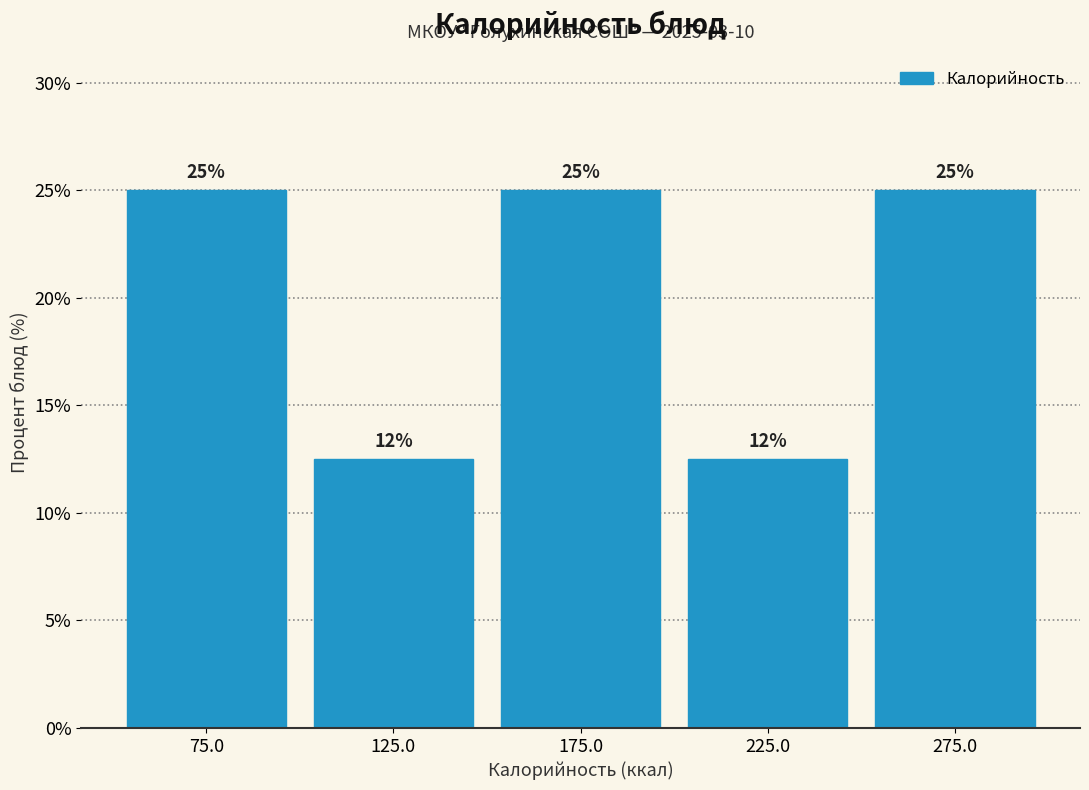

What is the approximate value at 125.0?

12.5